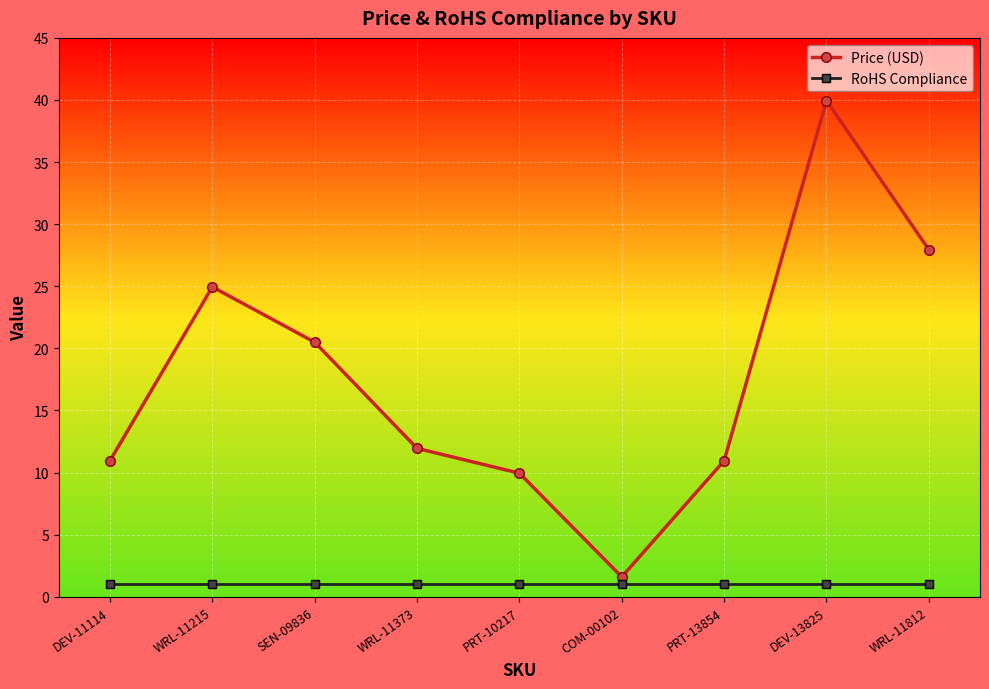

What position from the left is PRT-10217?

5